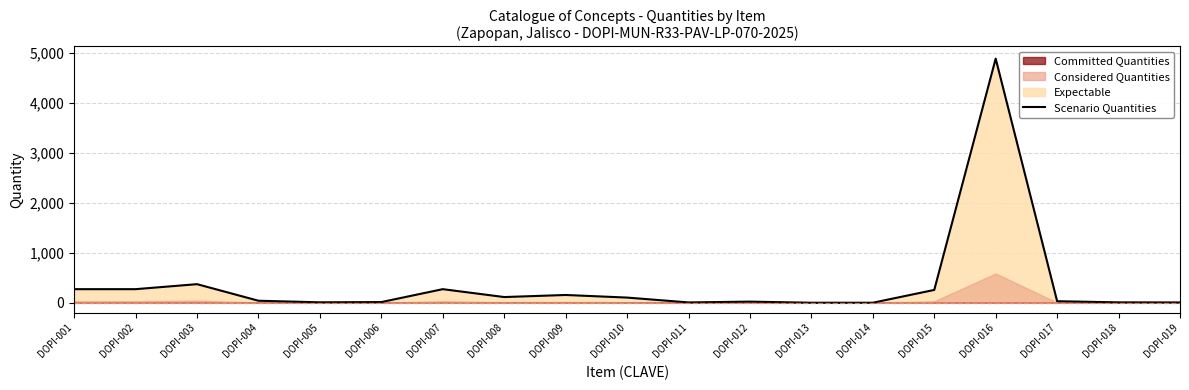

How many interior local valleys (lower than both neighbors) does the data have?

3